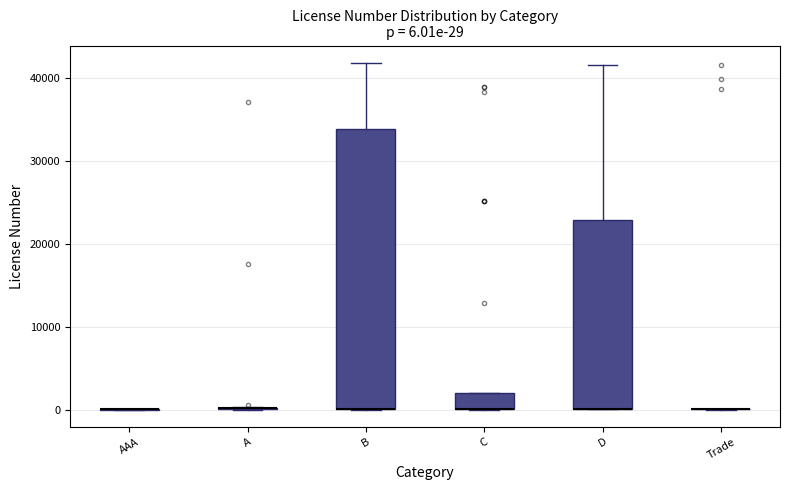

Which box is the tallest, from its lower edge to its upper edge?

B